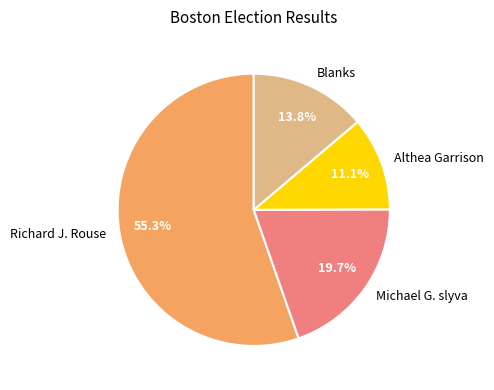

Combined, what portion of the pie is Blanks and Richard J. Rouse?

69.2%